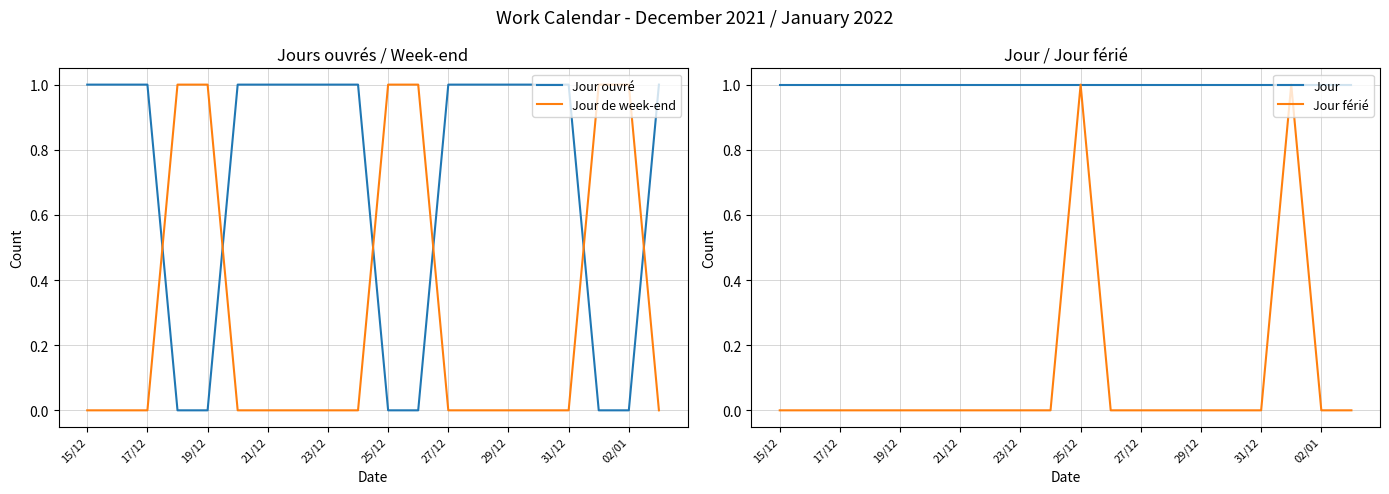

List the series in order of their peak value, lowest first.

Jour ouvré, Jour de week-end, Jour, Jour férié